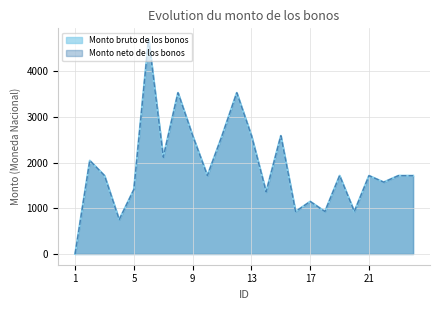

True or false: Monto neto de los bonos has a value of 2453.7 at 23.

False